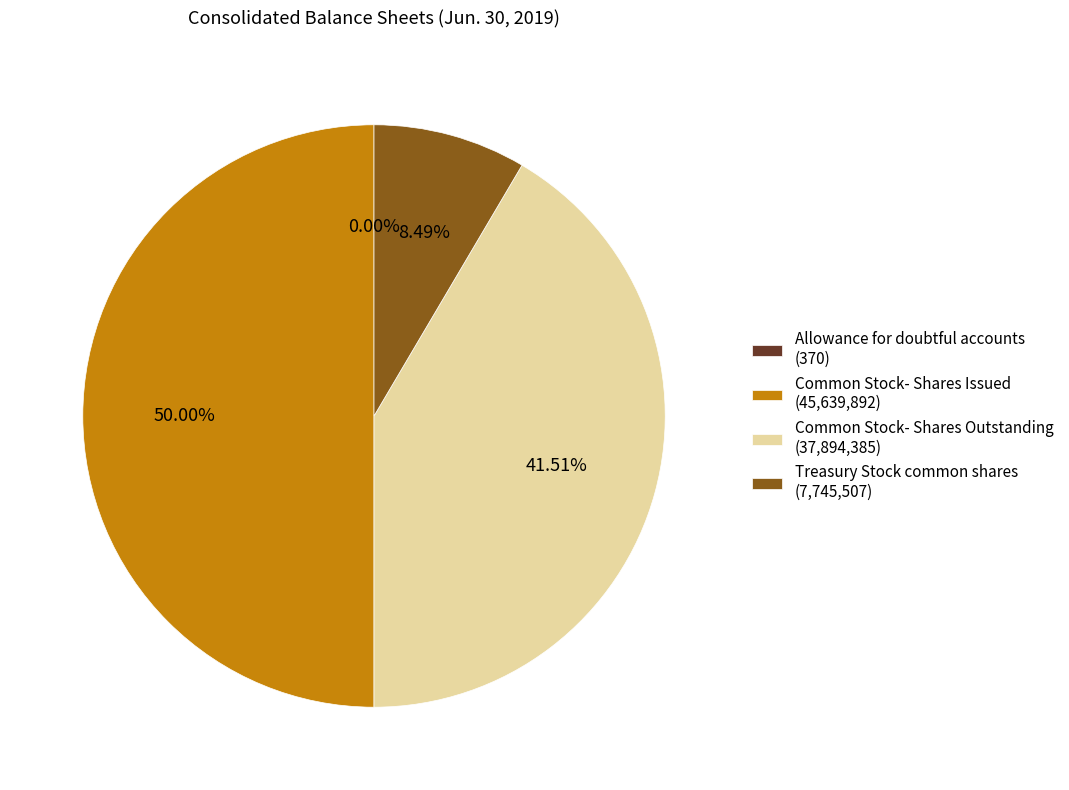

Is Common Stock- Shares Outstanding (37,894,385) the majority of the pie?

No